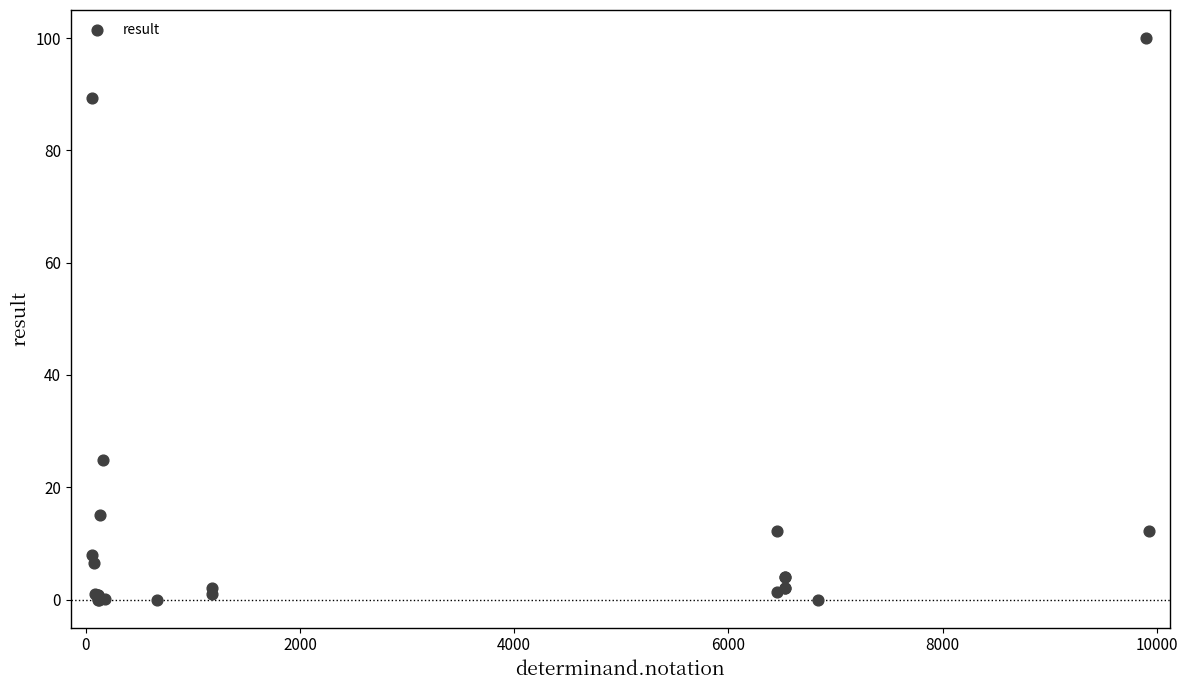

What Y value in the scatter plot is closest to 50?

24.9